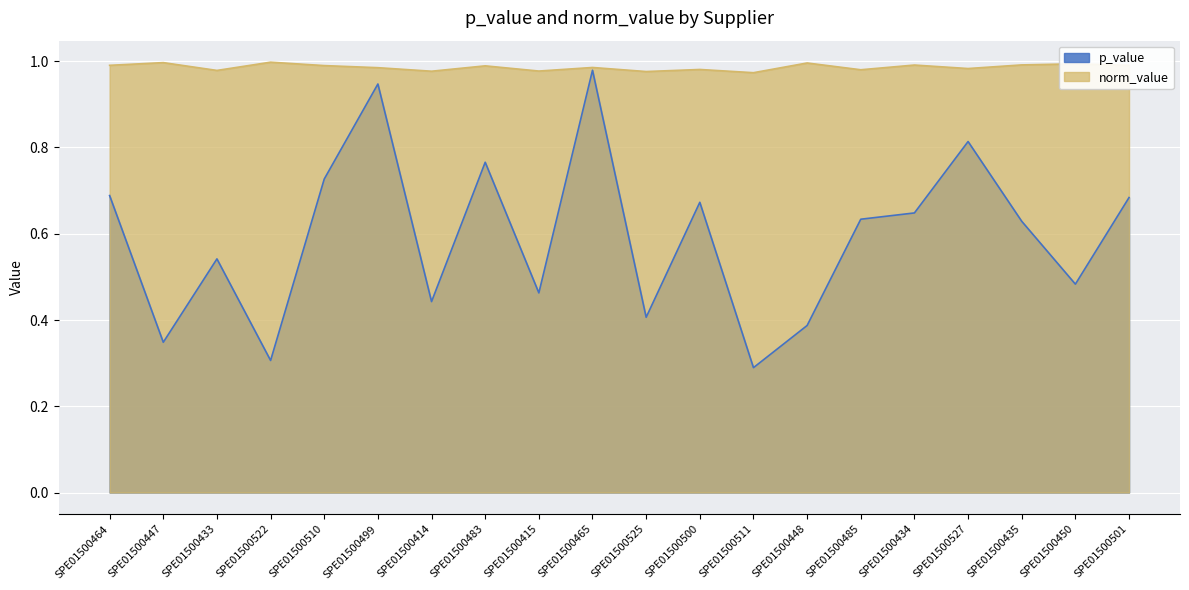

The value of p_value at SPE01500510 is 0.7. True or false?

True